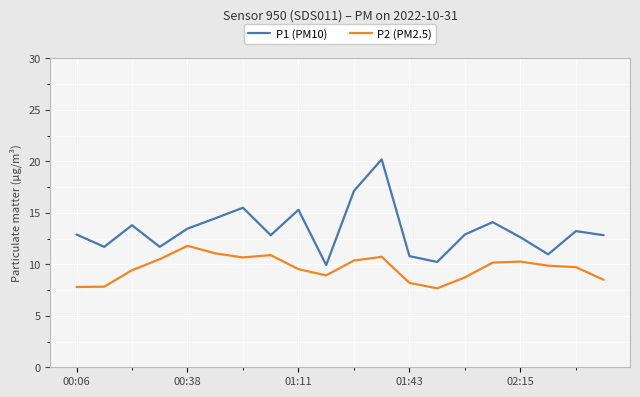

What is the value of the P2 (PM2.5) point at the 6th from the left?

11.1